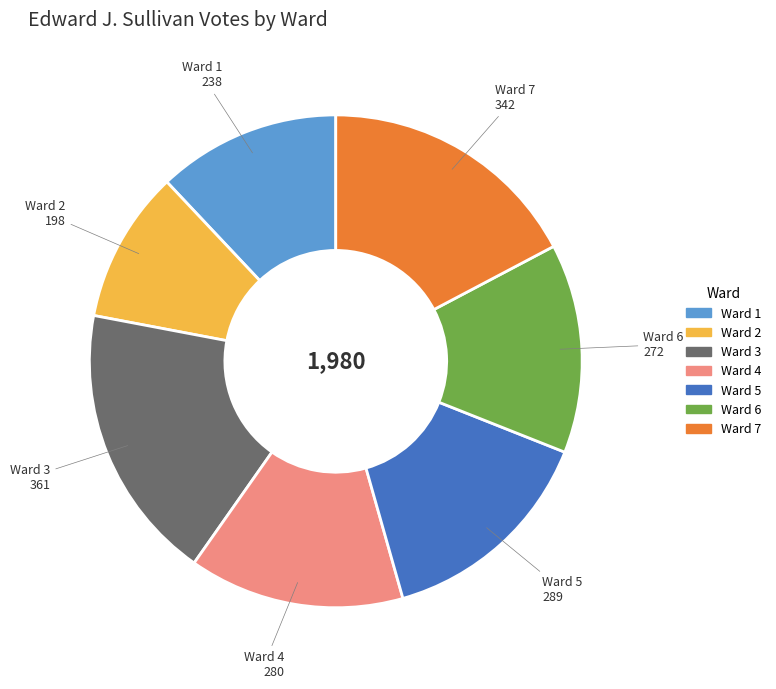

Does any single category account for the majority?

No